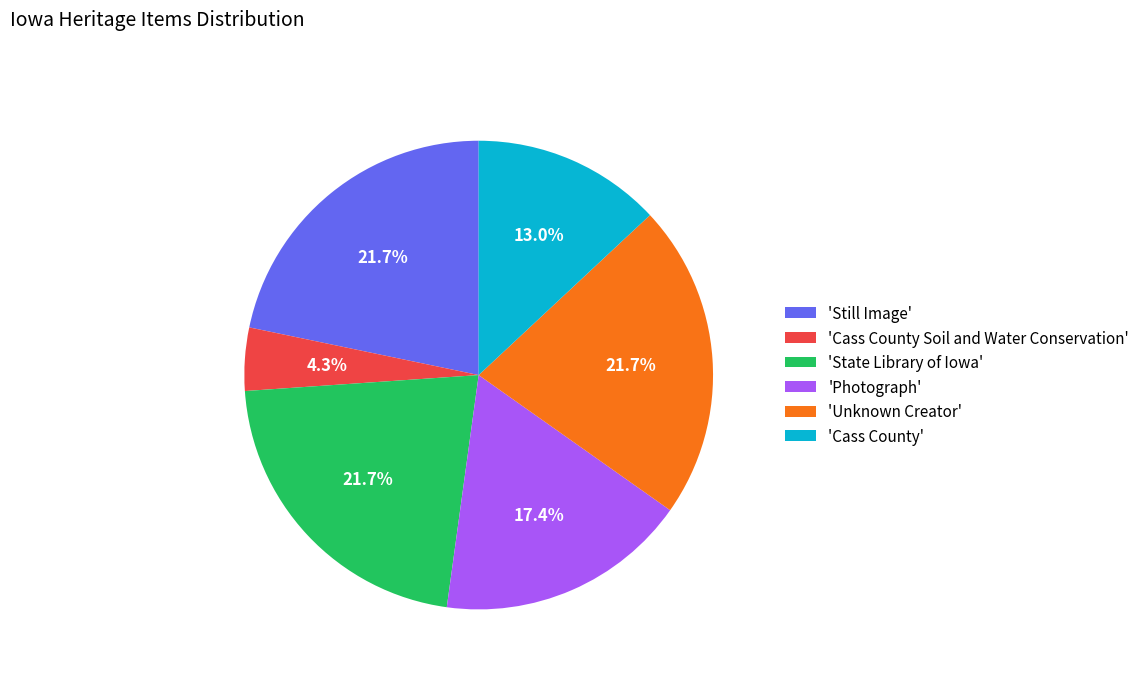

Is there any slice that represents more than half of the pie?

No